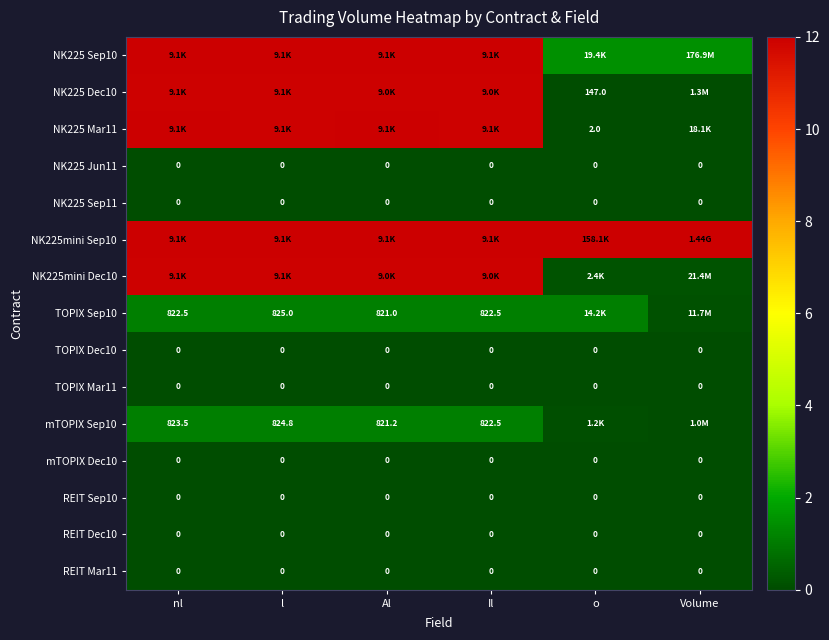

Rank the categories by NK225mini Dec10 value from lowest to highest.

Volume, o, Il, nl, l, Al